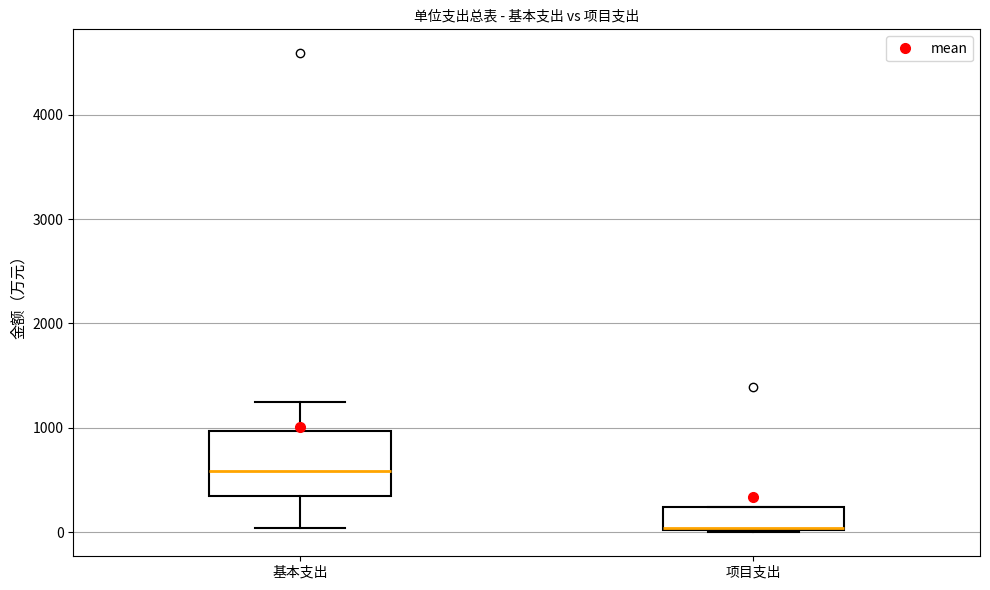

Where is the upper edge of the box for 项目支出 on the y-axis? The values are not printed on the chart, so give them approximately, as read against the axis.

200